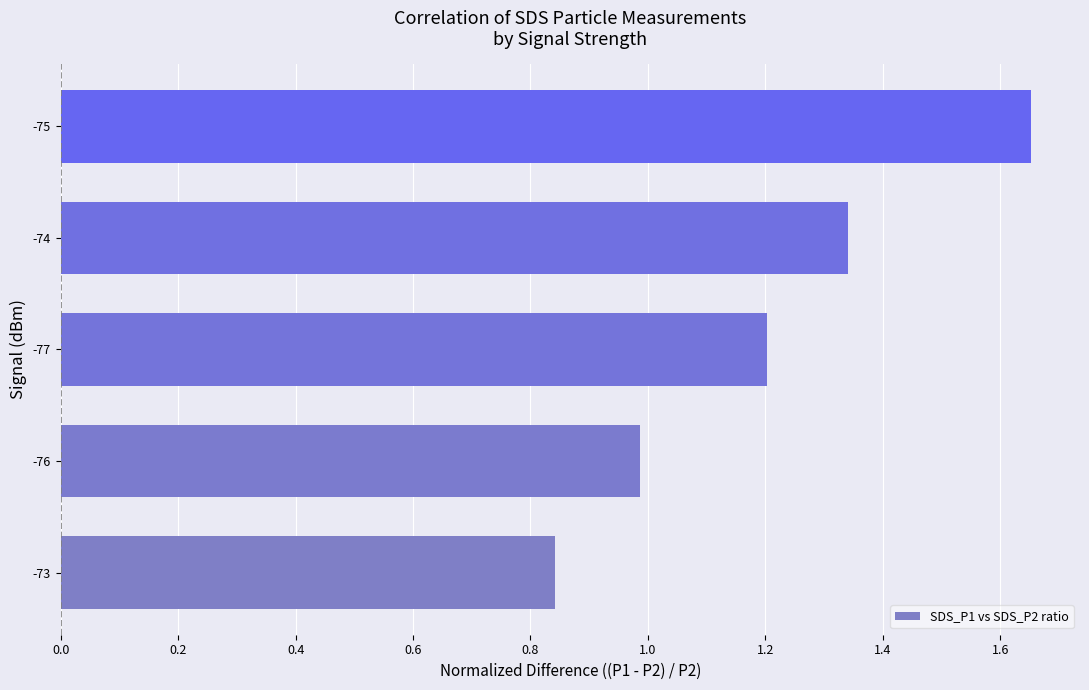

Which category has the highest value across all series?

-75